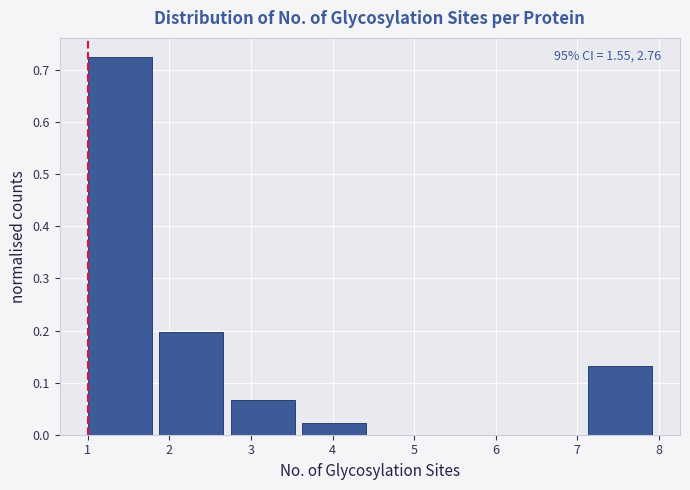

Over which range of the x-axis is the bar tallest?

1.0 to 1.9